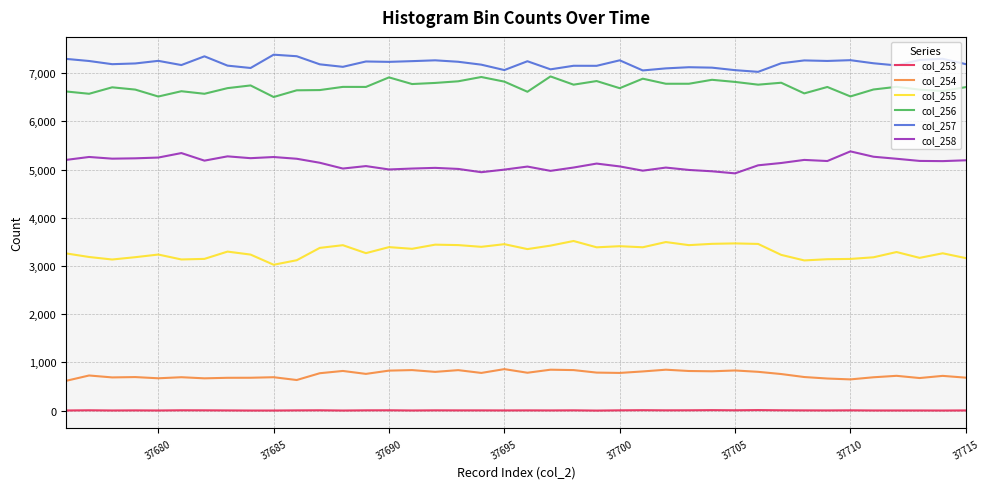

Count the number of data series in this chart.

6